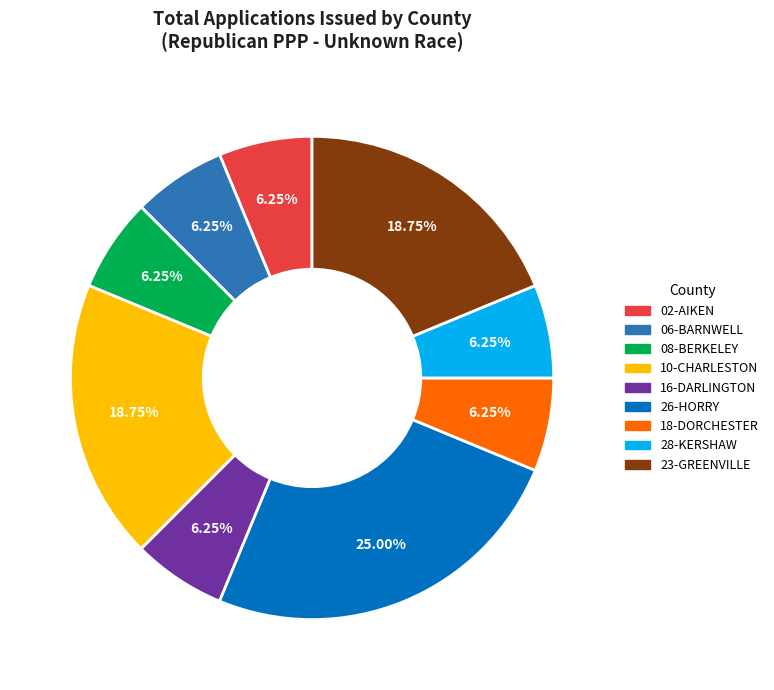

Combined, do 26-HORRY and 08-BERKELEY account for over 50%?

No